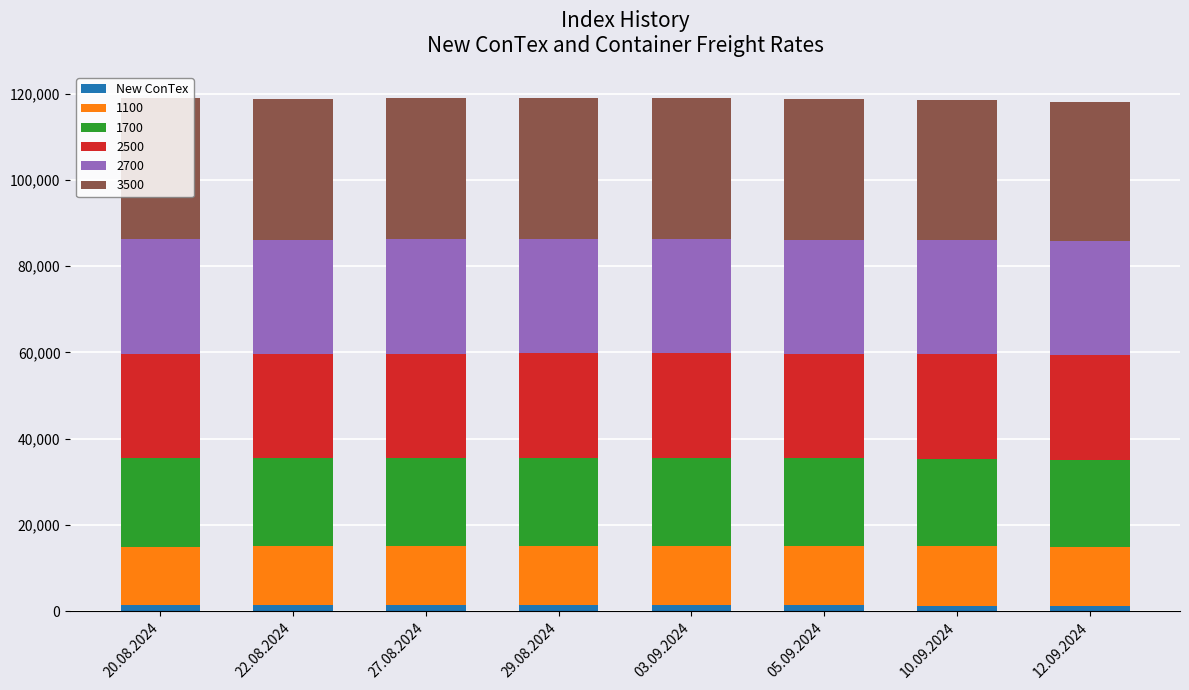

Count the number of categories in the chart.

8